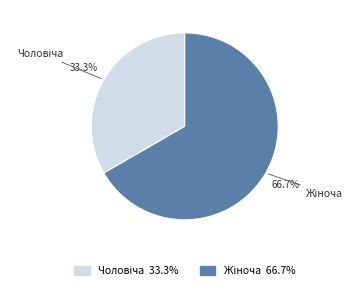

Is there a majority slice in this chart?

Yes